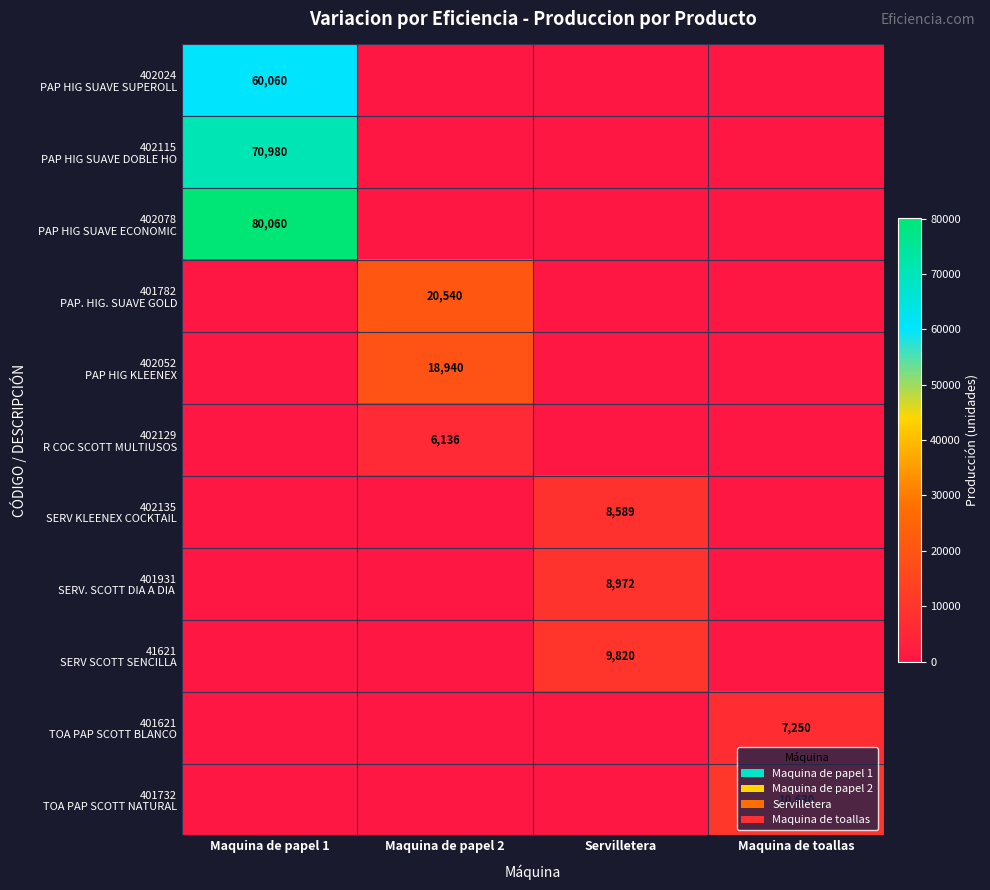

Which series has the largest total across all categories?

402078 PAP HIG SUAVE ECONOMIC